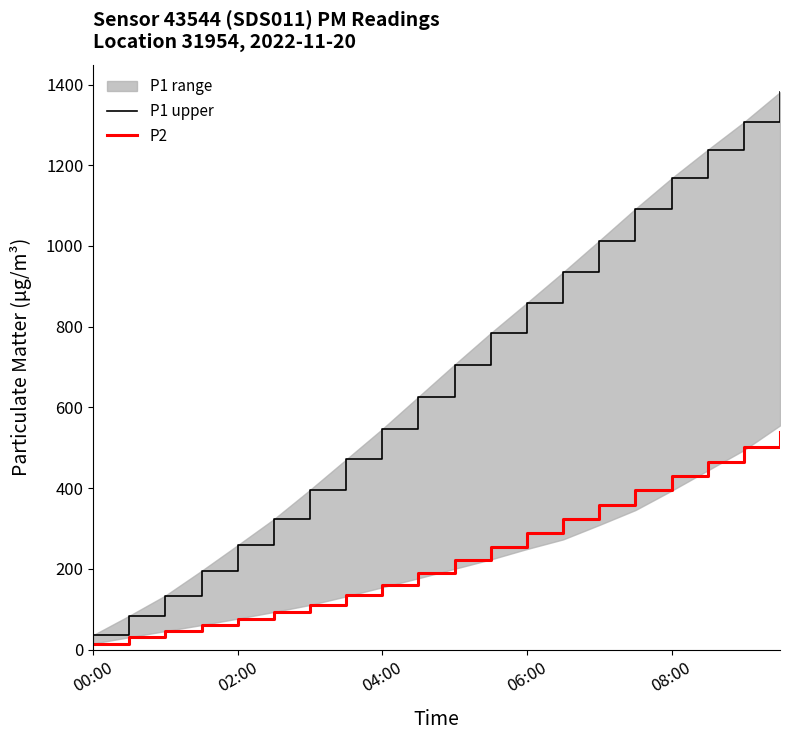

At 08:00, list the series in order from smallest to largest.

P2, P1 upper